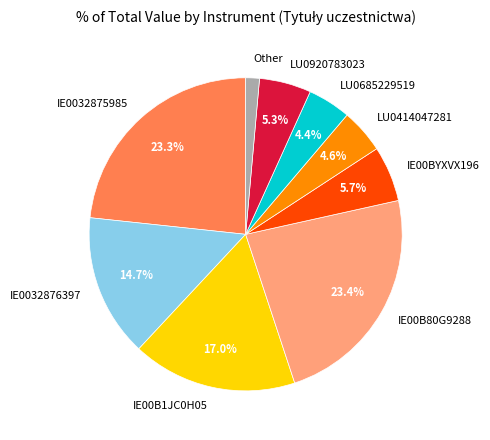

Which has a higher value, IE00B1JC0H05 or IE00BYXVX196?

IE00B1JC0H05